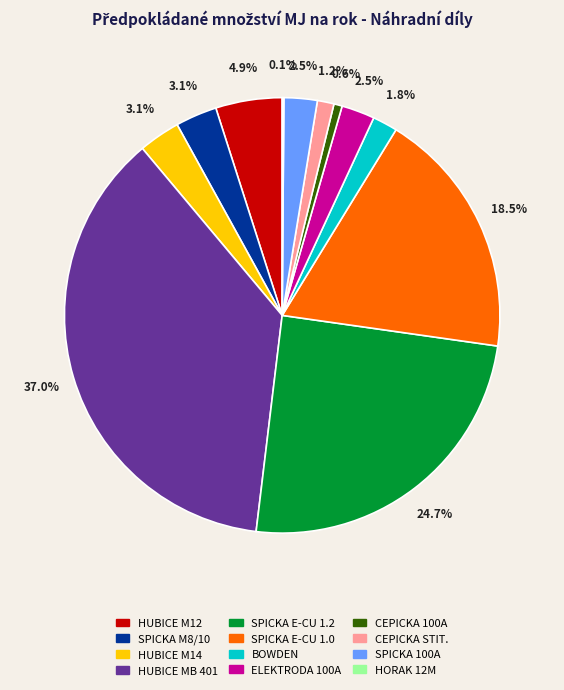

Does any single category account for the majority?

No